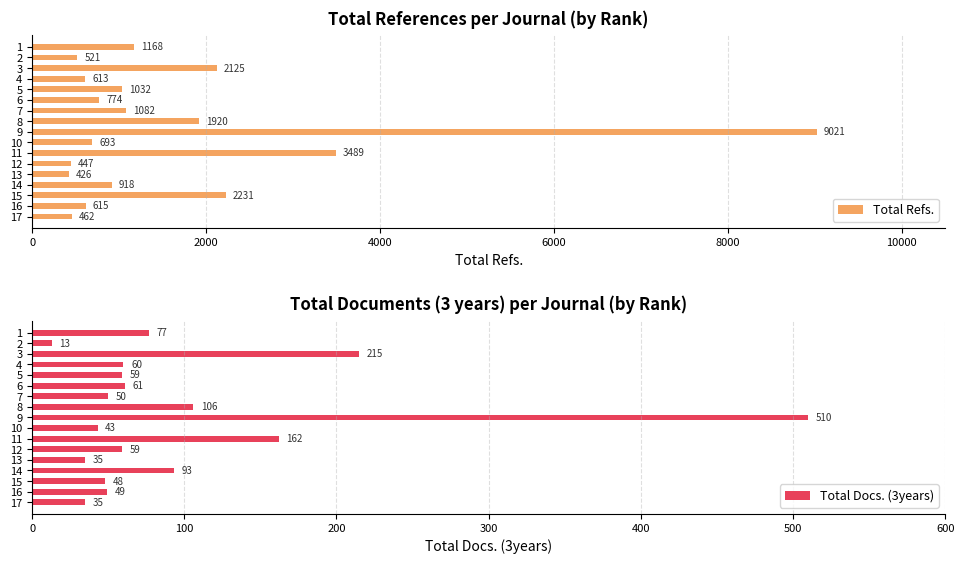

How many data points does each series have?

17